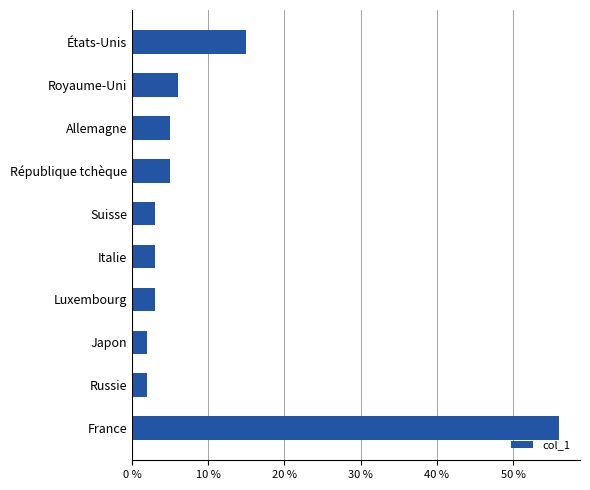

Does the chart contain any negative values?

No